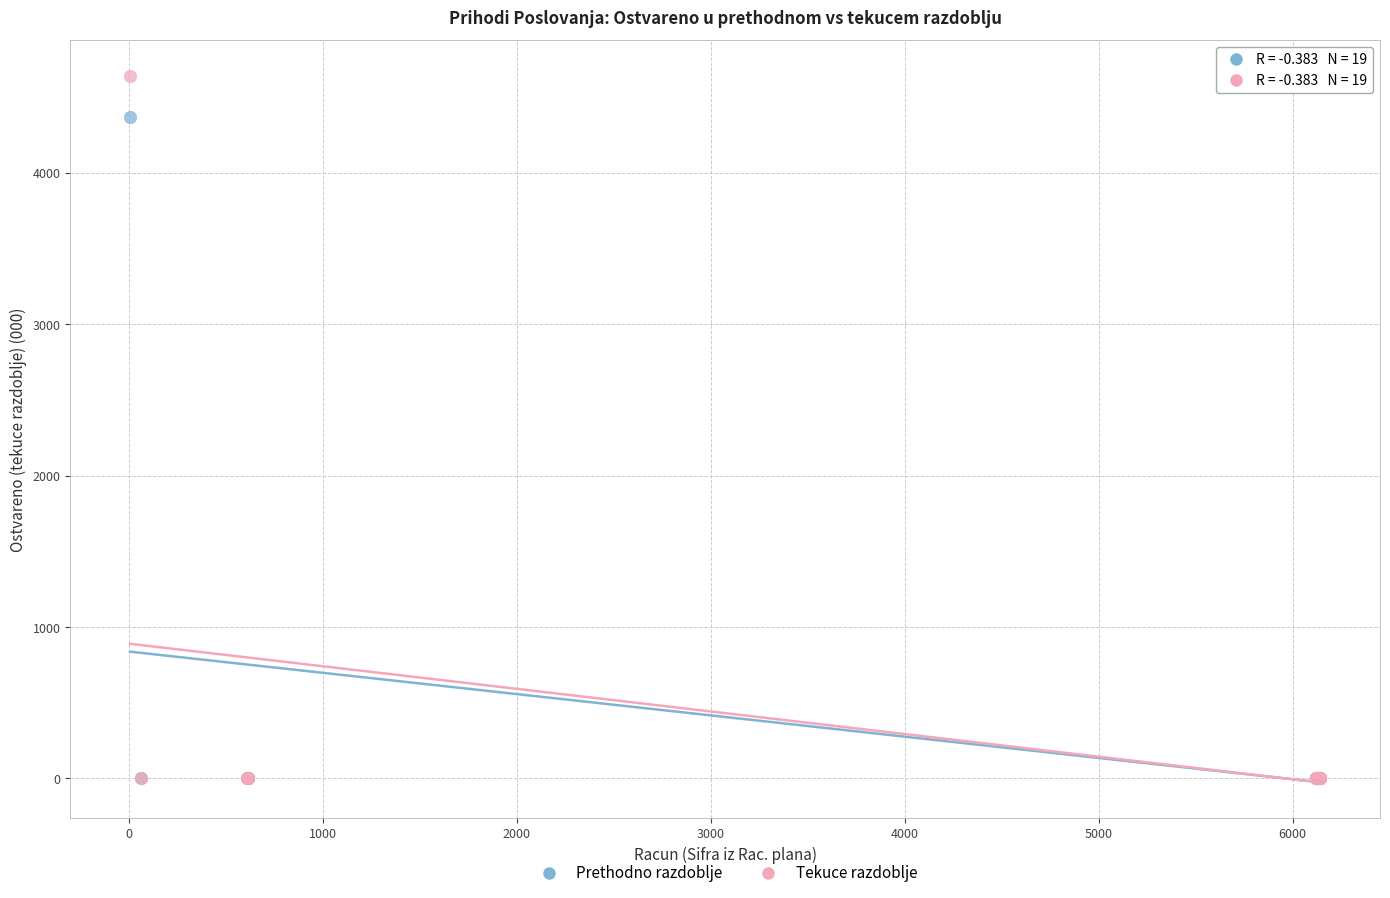

Across all series, what Y value is closest to 2321?

4371.8